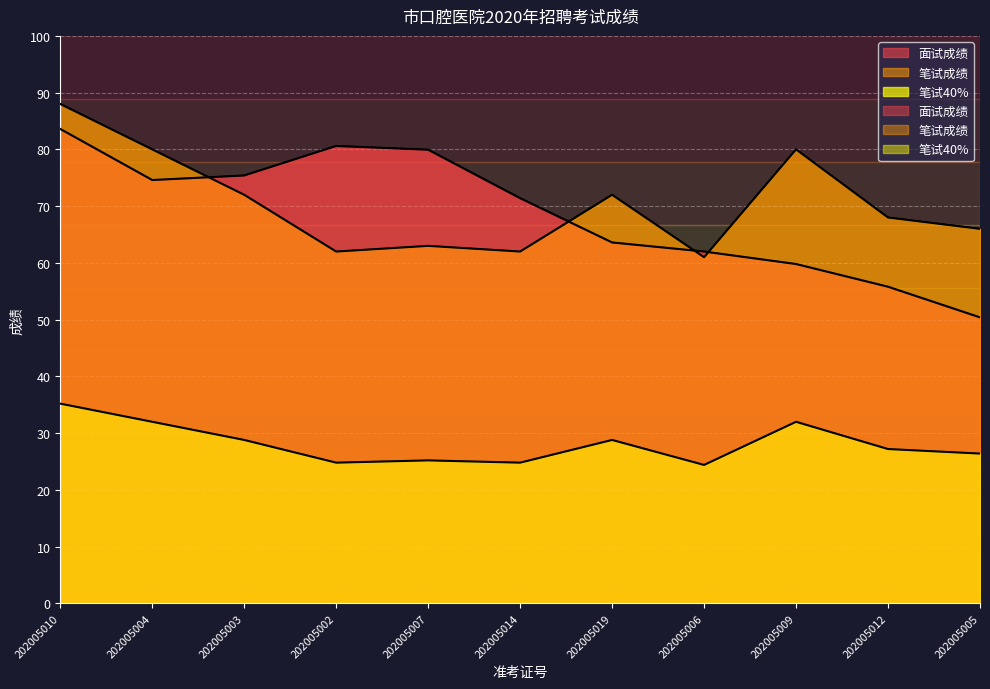

What is the value of the 笔试成绩 point at the 11th from the left?

66.0